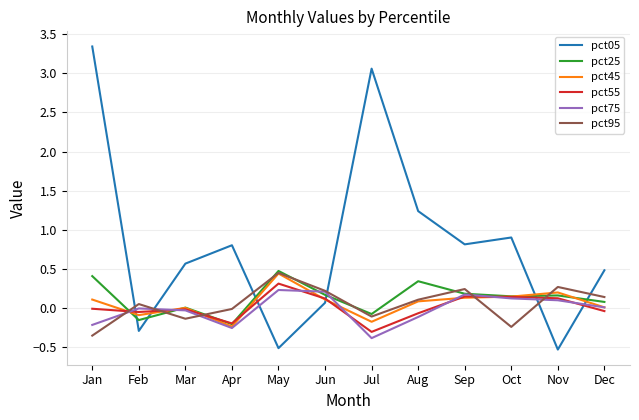

Which series changed the most between May and Nov?

pct25